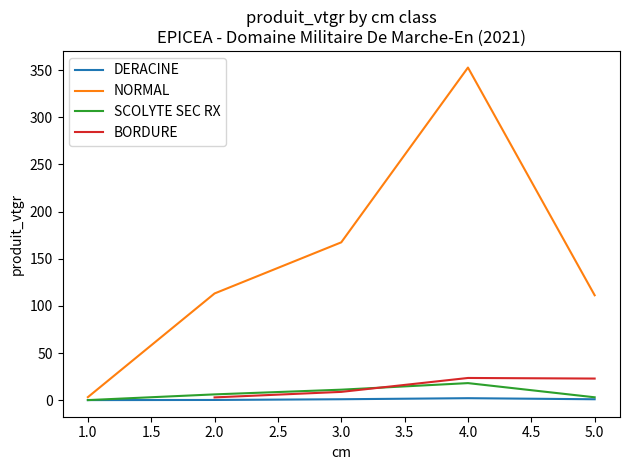

Which has a higher value, 1 or 5?

5